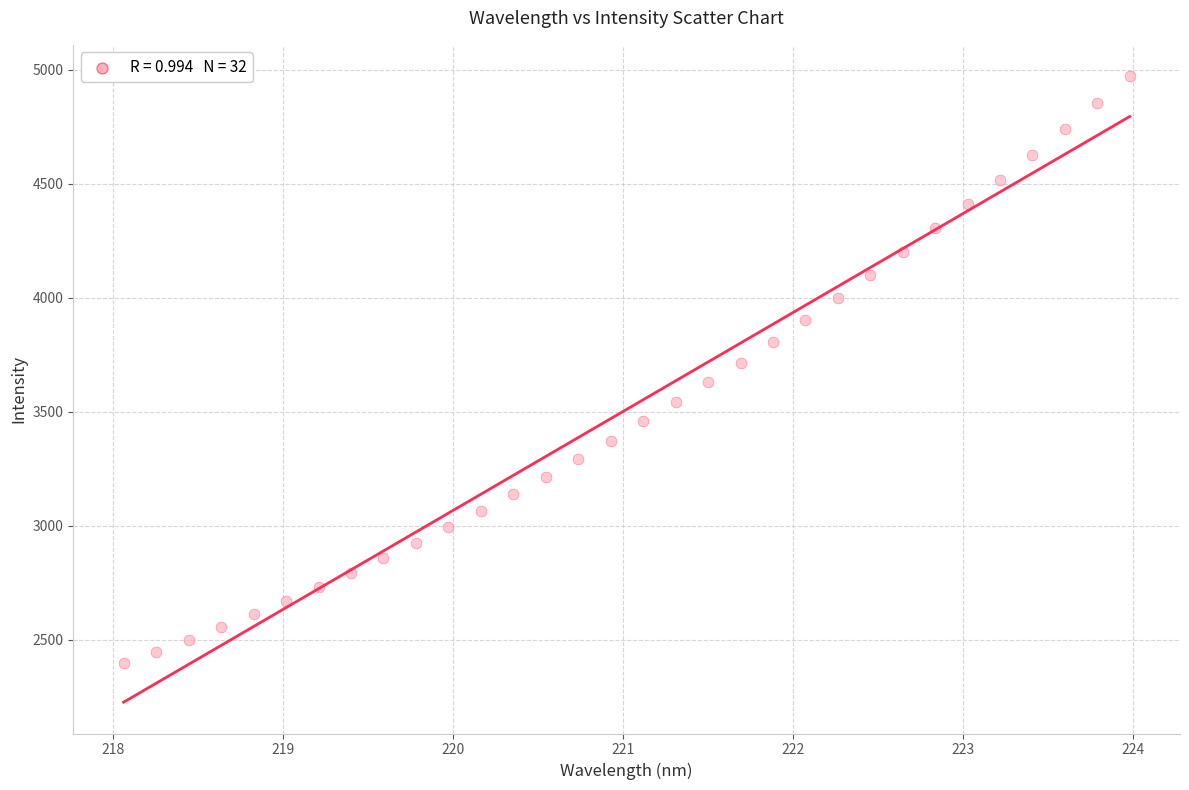

What is the range of X values (max minus min)?

5.9